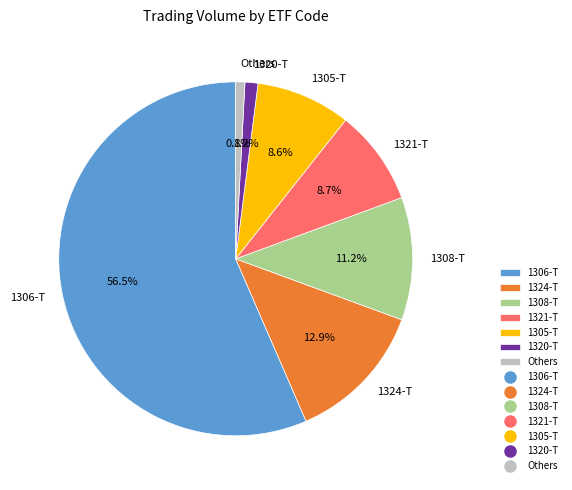

True or false: 1324-T accounts for 20% of the total.

False